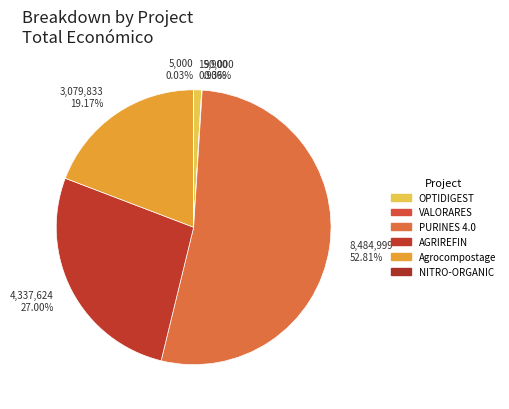

Which has a higher value, VALORARES or OPTIDIGEST?

OPTIDIGEST